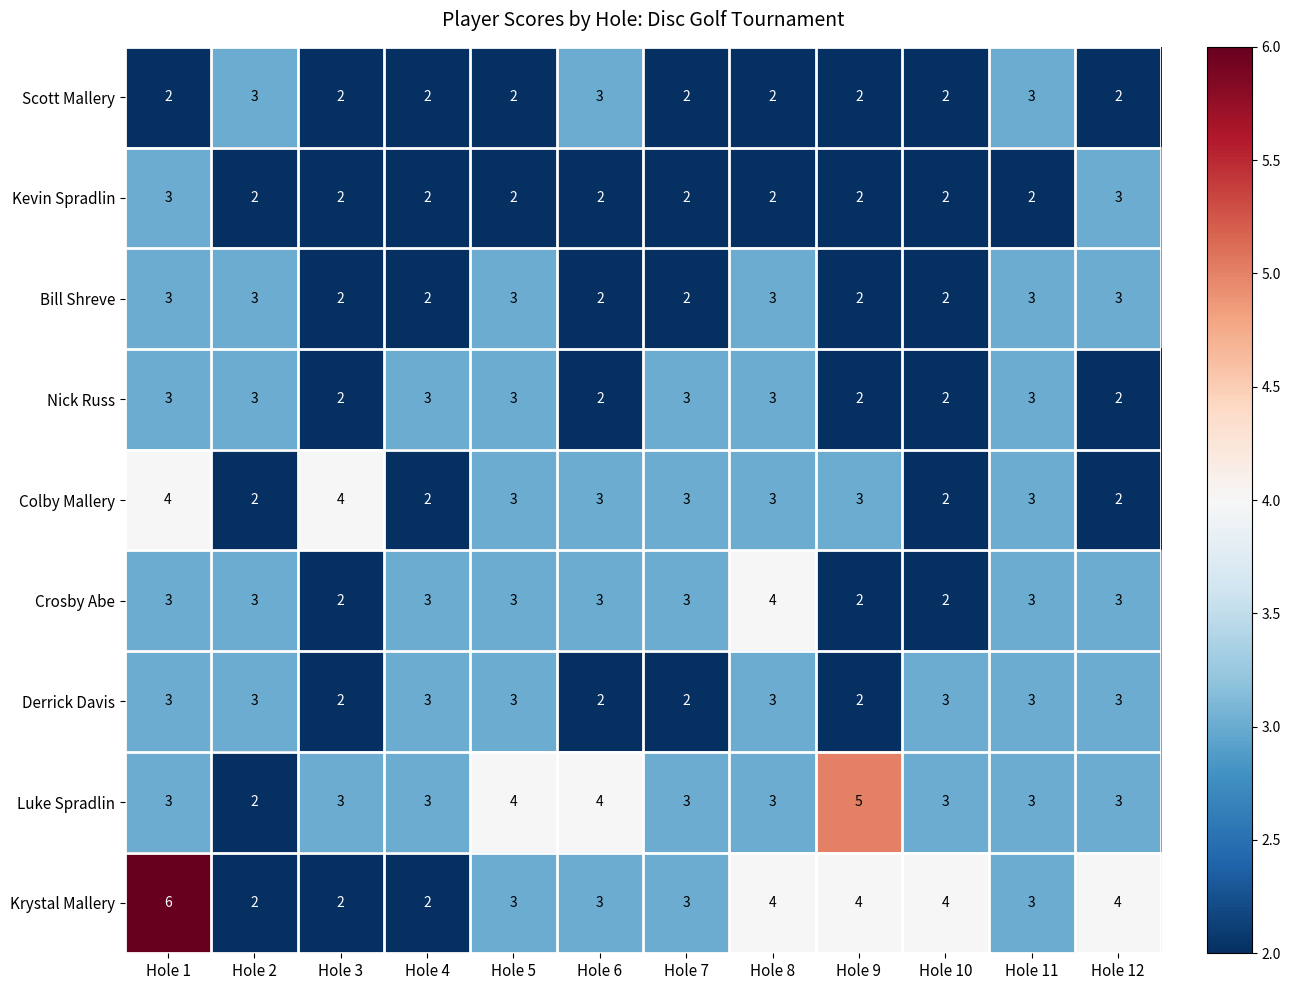

At how many categories does at least one series exceed 2?

12